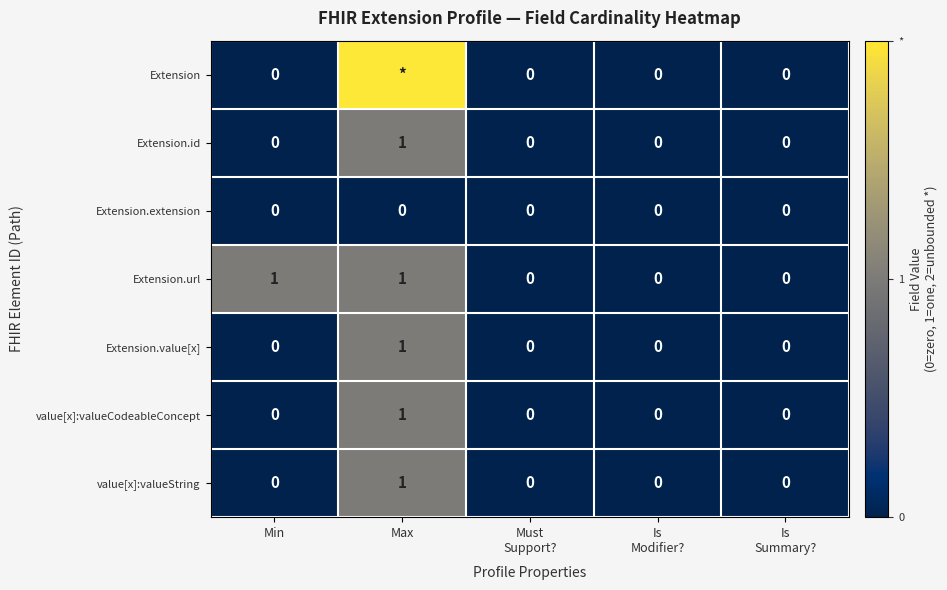

What is the greatest value displayed?

2